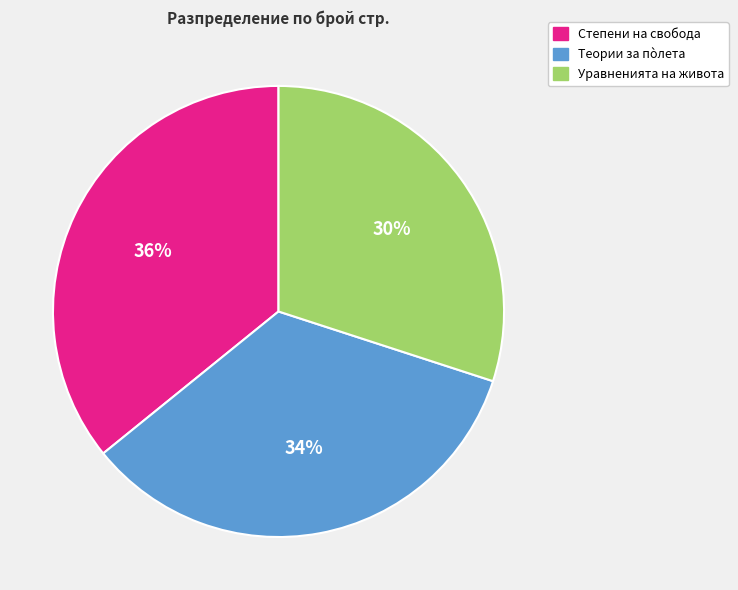

How many segments does this pie chart have?

3